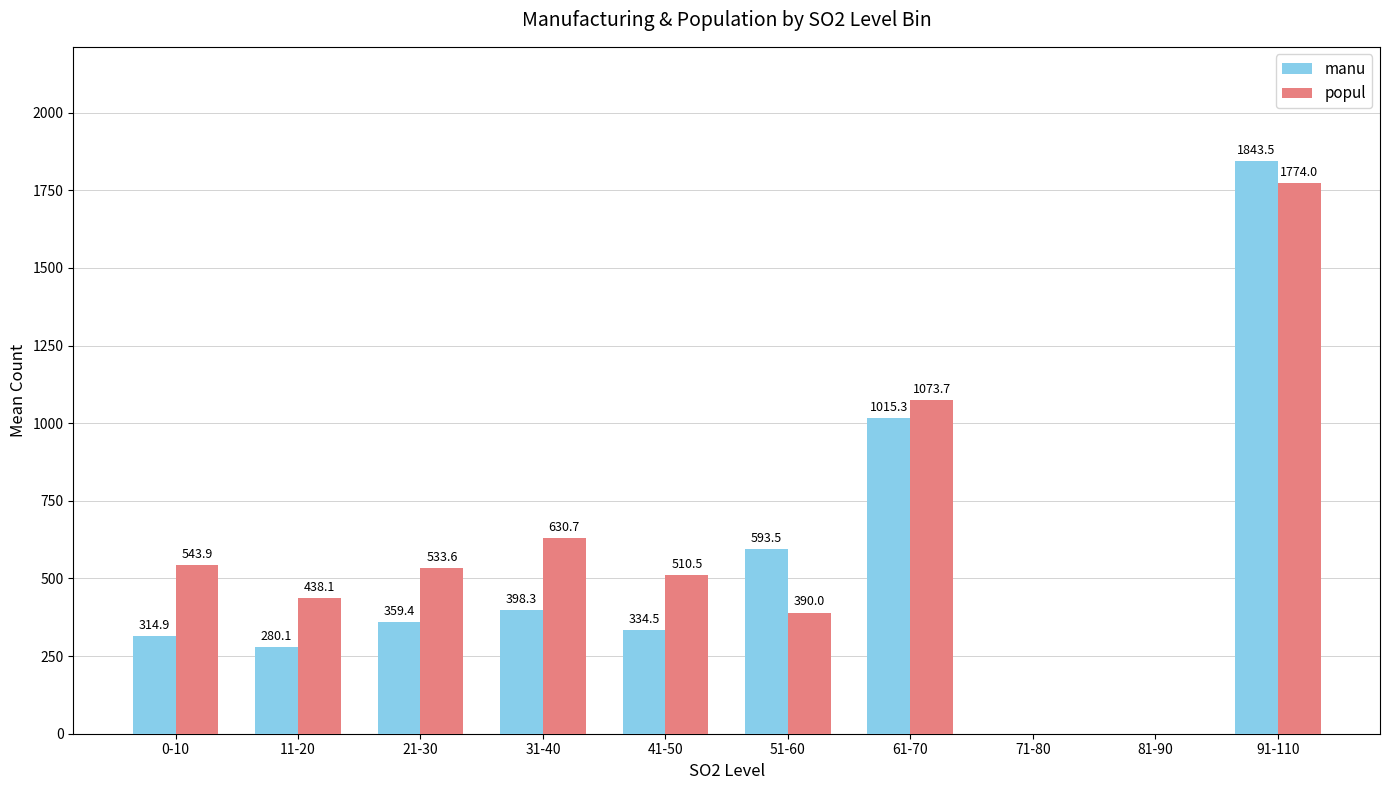

What is the total value across all series at 21-30?

893.0